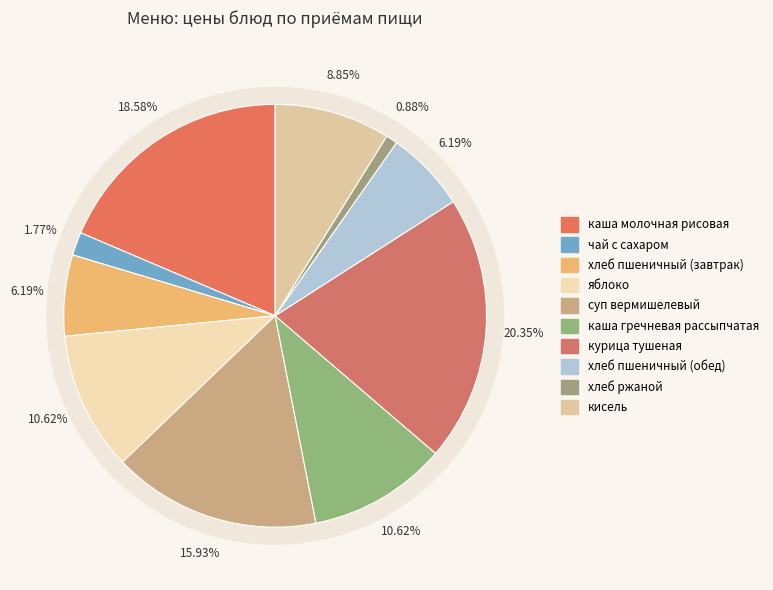

How many segments does this pie chart have?

10